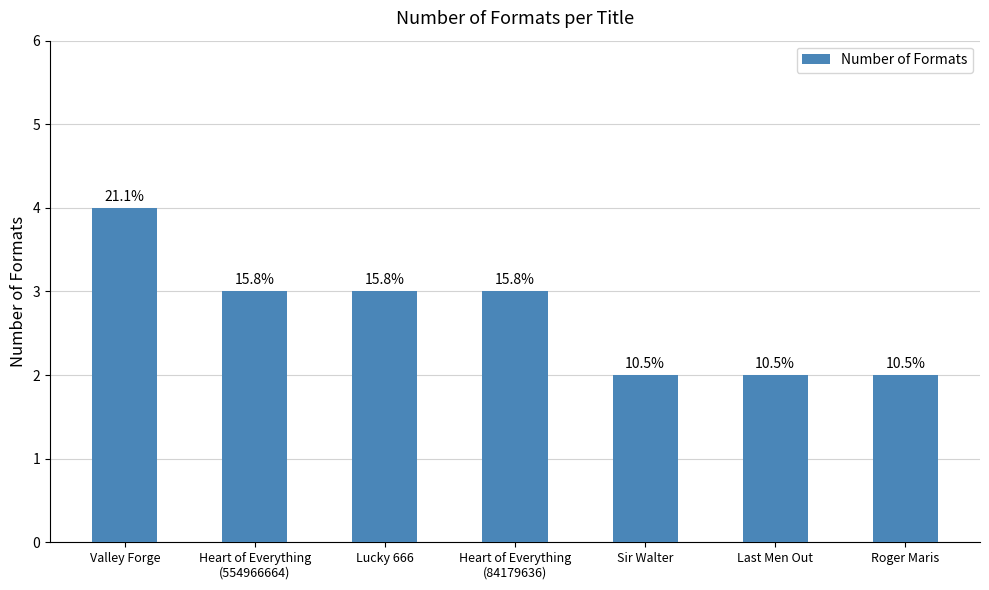

Does the chart contain any negative values?

No